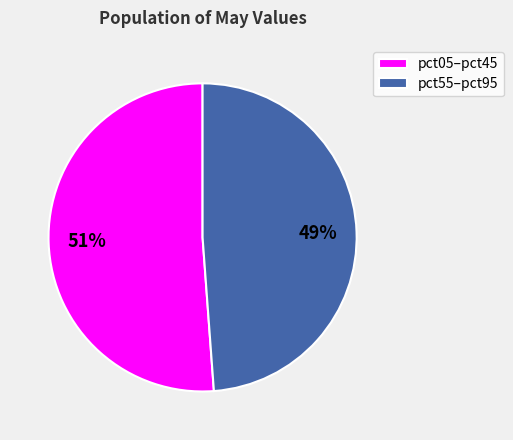

Approximately how many times larger is the value at pct55–pct95 compared to pct05–pct45?

1.0